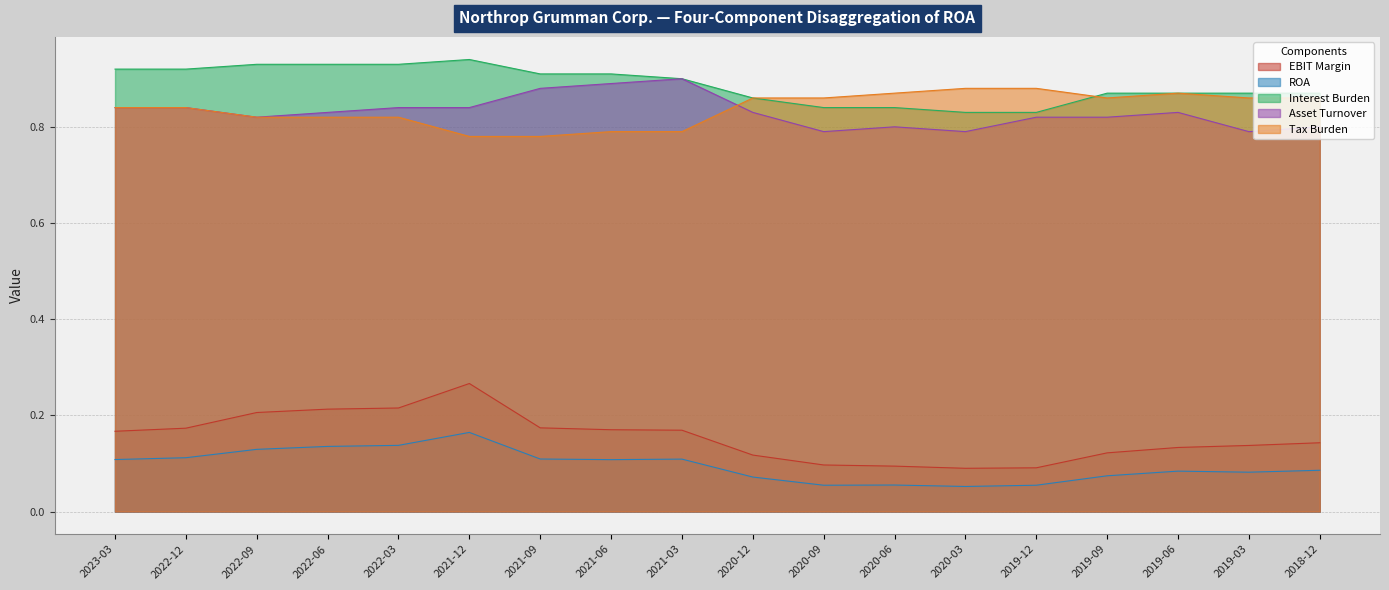

The ROA series shows 0.2 at 2021-12. True or false?

True